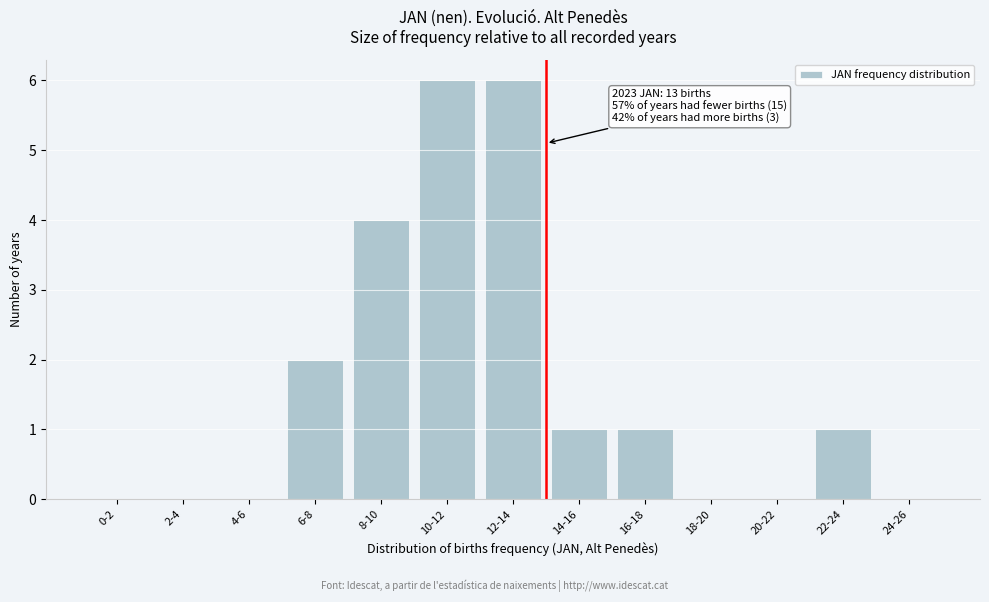

Reading left to right, list all the values displayed in this chart.

0-2=0	2-4=0	4-6=0	6-8=2	8-10=4	10-12=6	12-14=6	14-16=1	16-18=1	18-20=0	20-22=0	22-24=1	24-26=0